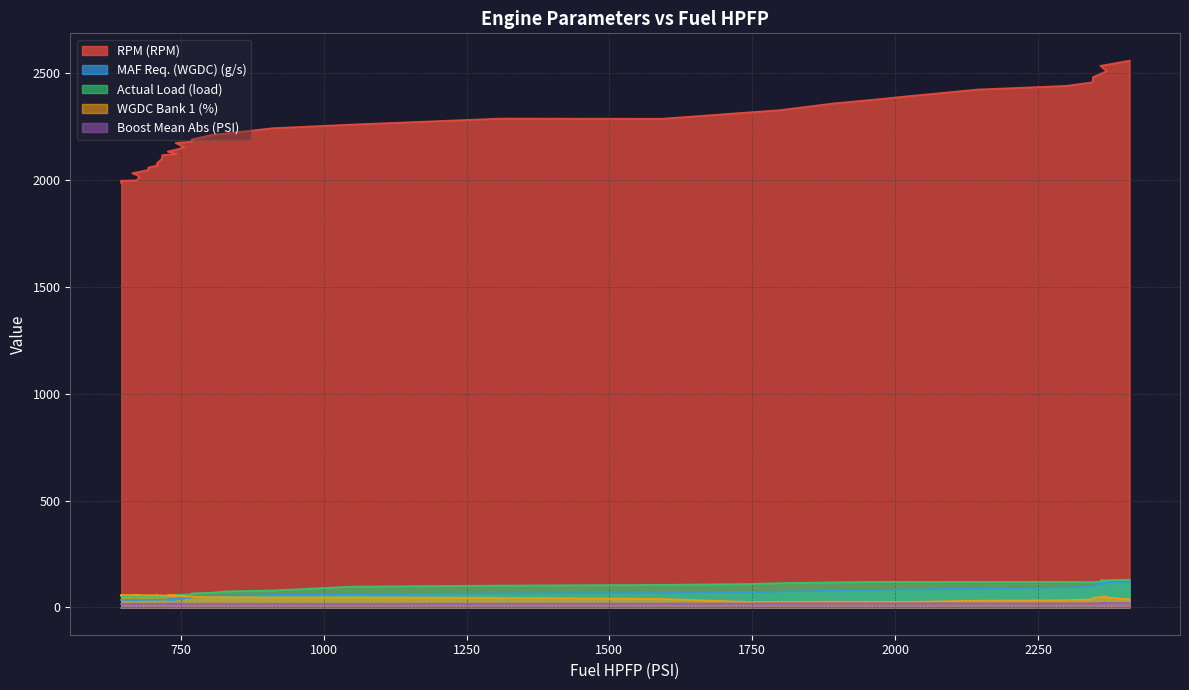

The value of WGDC Bank 1 (%) at 10 is 33.3. True or false?

False